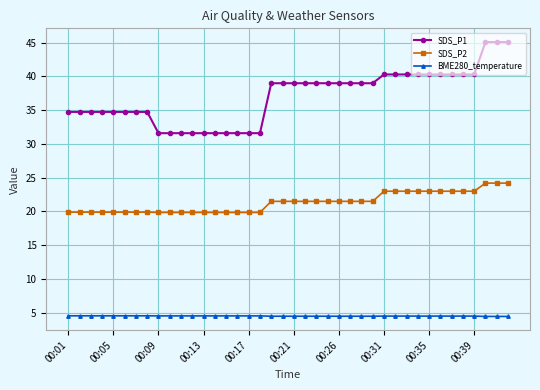

Rank the series by their maximum value, from highest to lowest.

SDS_P1, SDS_P2, BME280_temperature